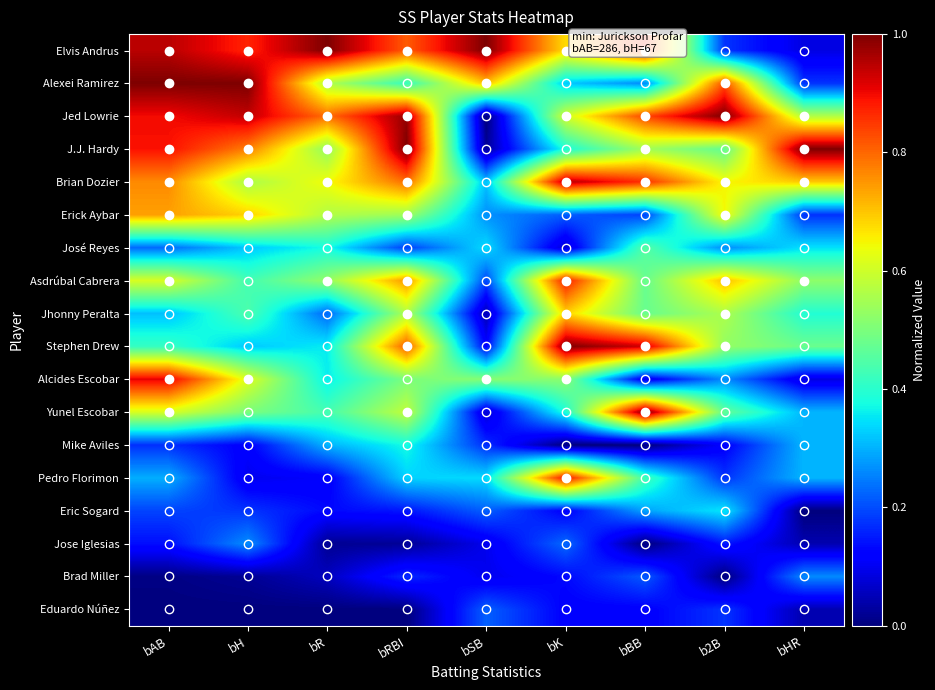

What is the total value across all series at b2B?

7.5